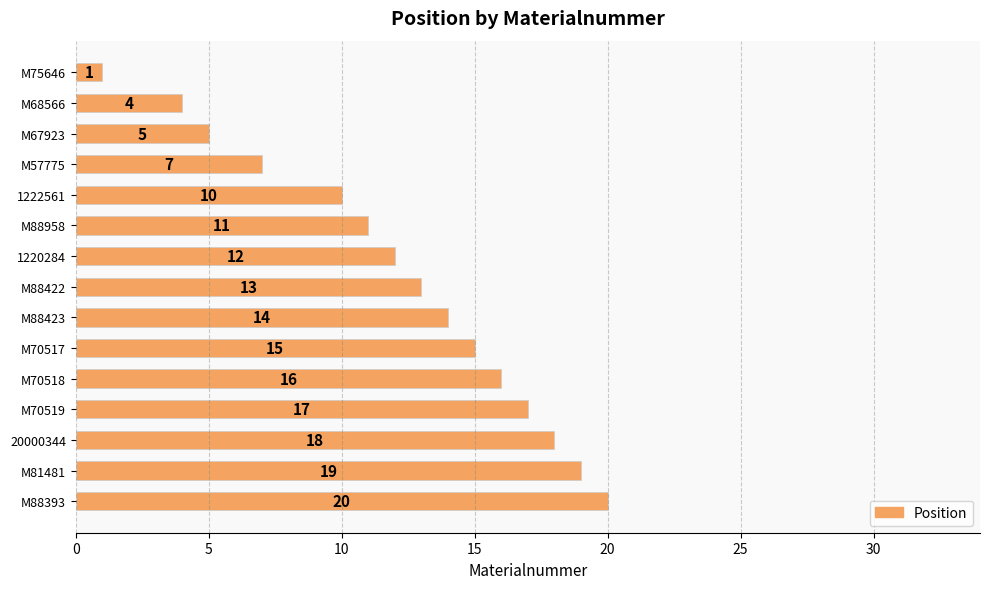

True or false: the data shows 1 at M75646.

True